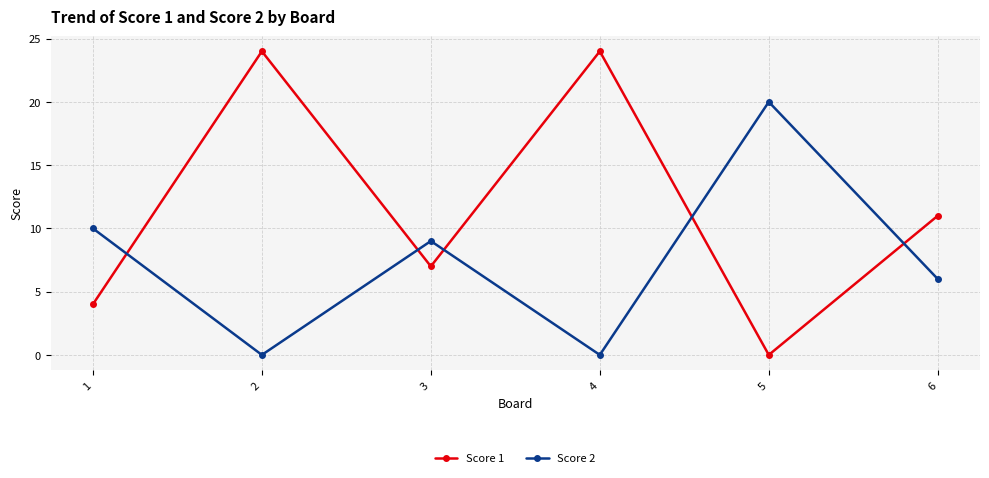

How many series are shown in this chart?

2